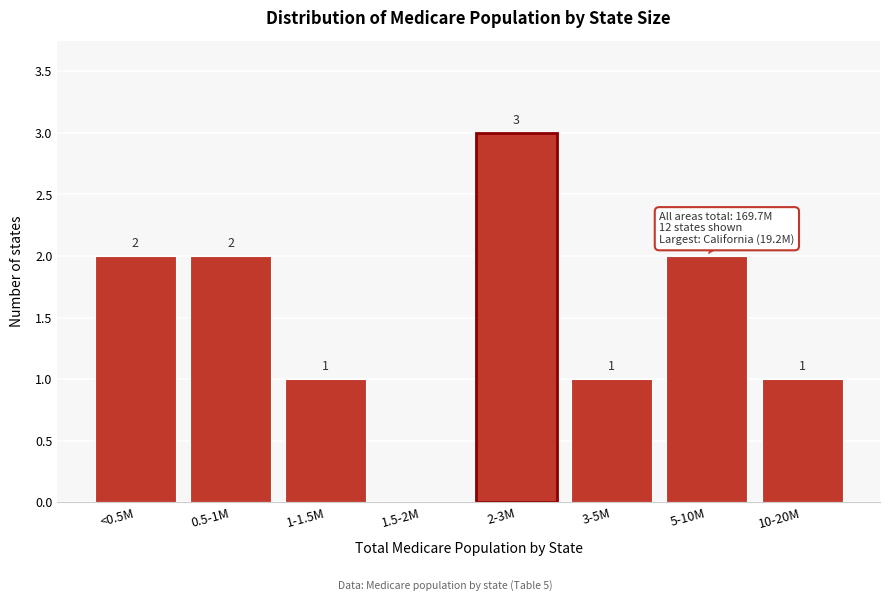

Reading right to left, transcribe all the data shown in this chart.

10-20M=1	5-10M=2	3-5M=1	2-3M=3	1.5-2M=0	1-1.5M=1	0.5-1M=2	<0.5M=2